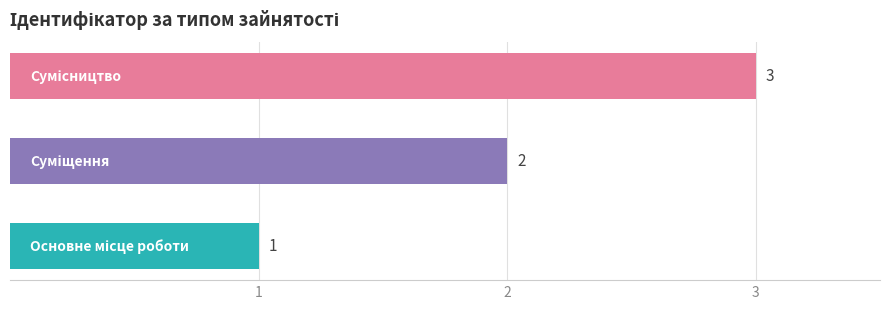

What is the average value?

2